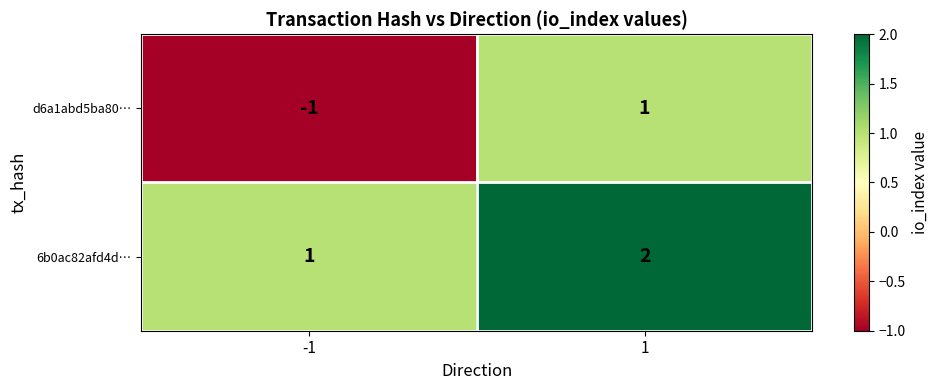

Reading left to right, list all the values displayed in this chart.

d6a1abd5ba80…: -1	1
6b0ac82afd4d…: 1	2